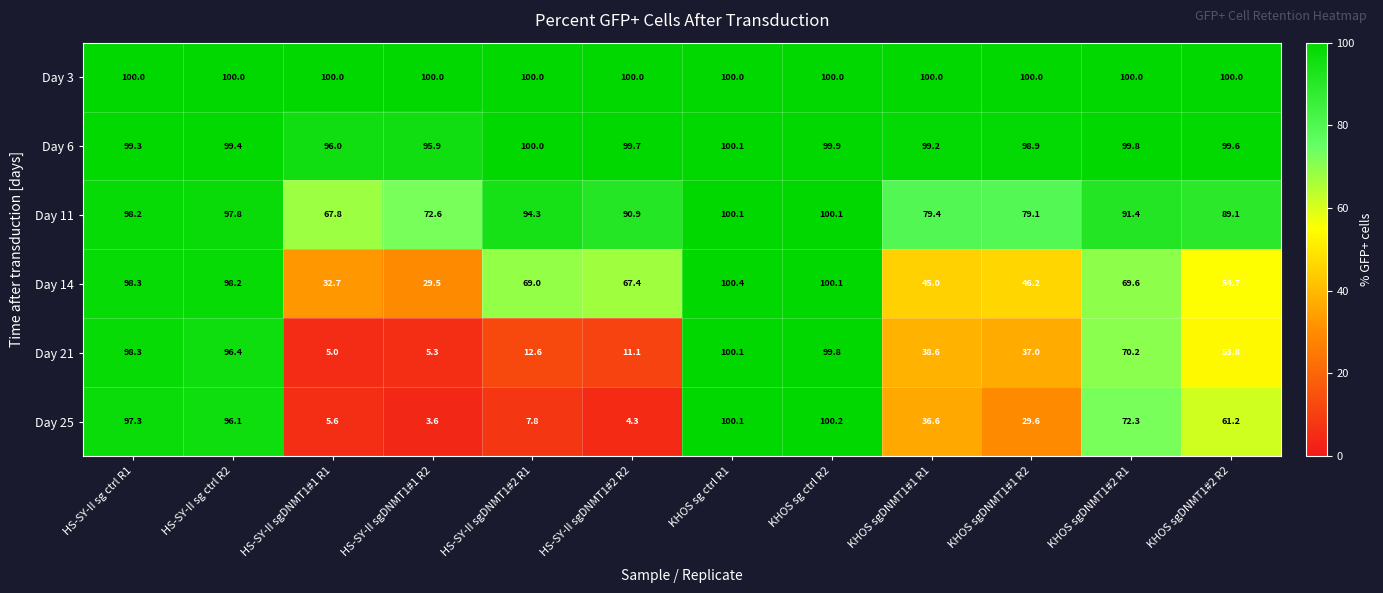

Rank the series at HS-SY-II sgDNMT1#2 R2 from highest to lowest value.

Day 3, Day 6, Day 11, Day 14, Day 21, Day 25